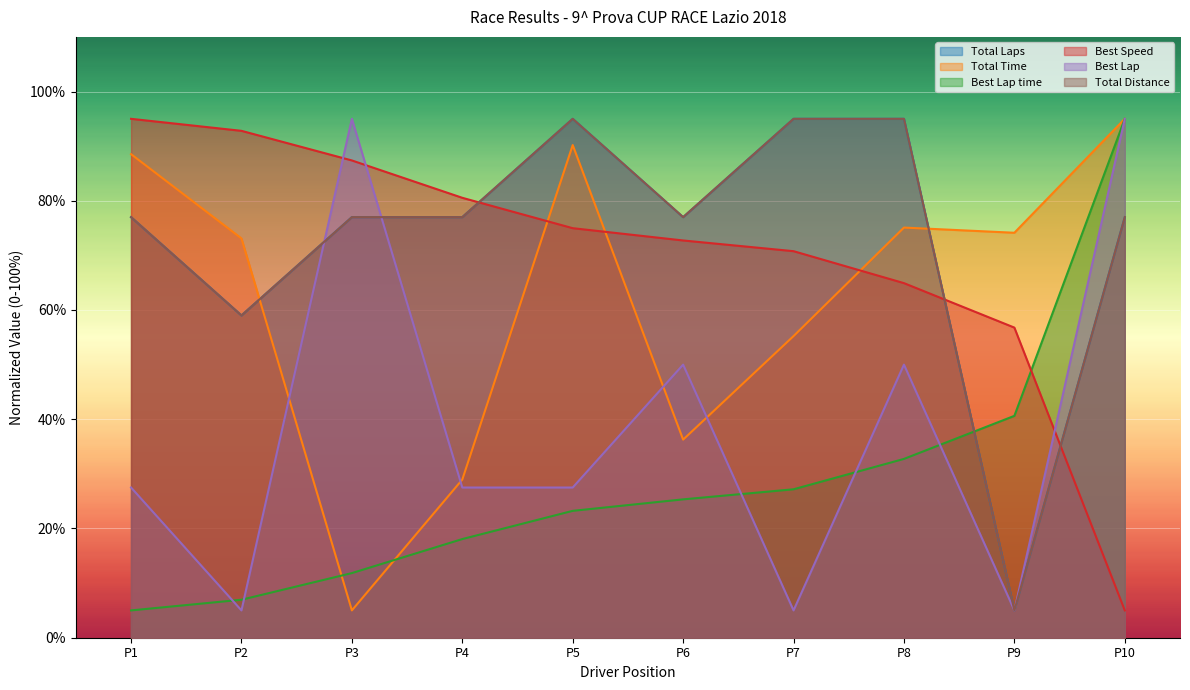

How many times do Total Distance and Best Lap time cross each other?

1